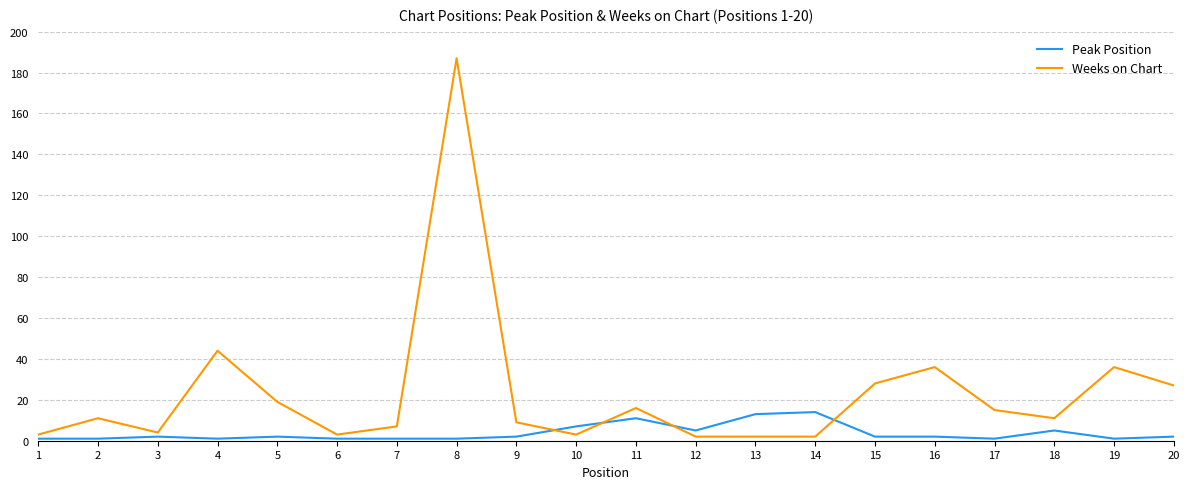

Where is Weeks on Chart nearest to the value 94?

4